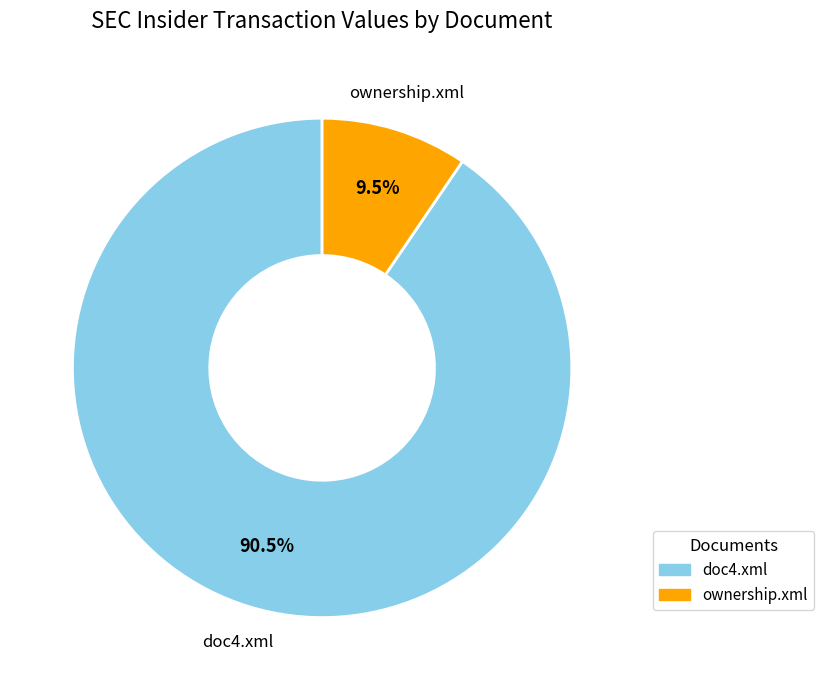

How many segments does this pie chart have?

2